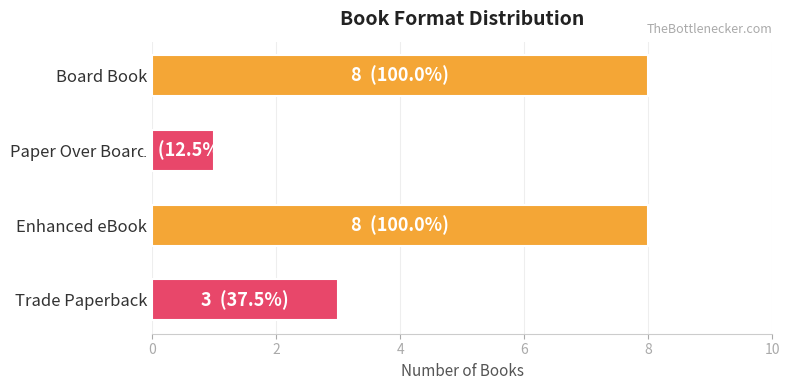

The chart shows a value of 0 at Paper Over Board. True or false?

False